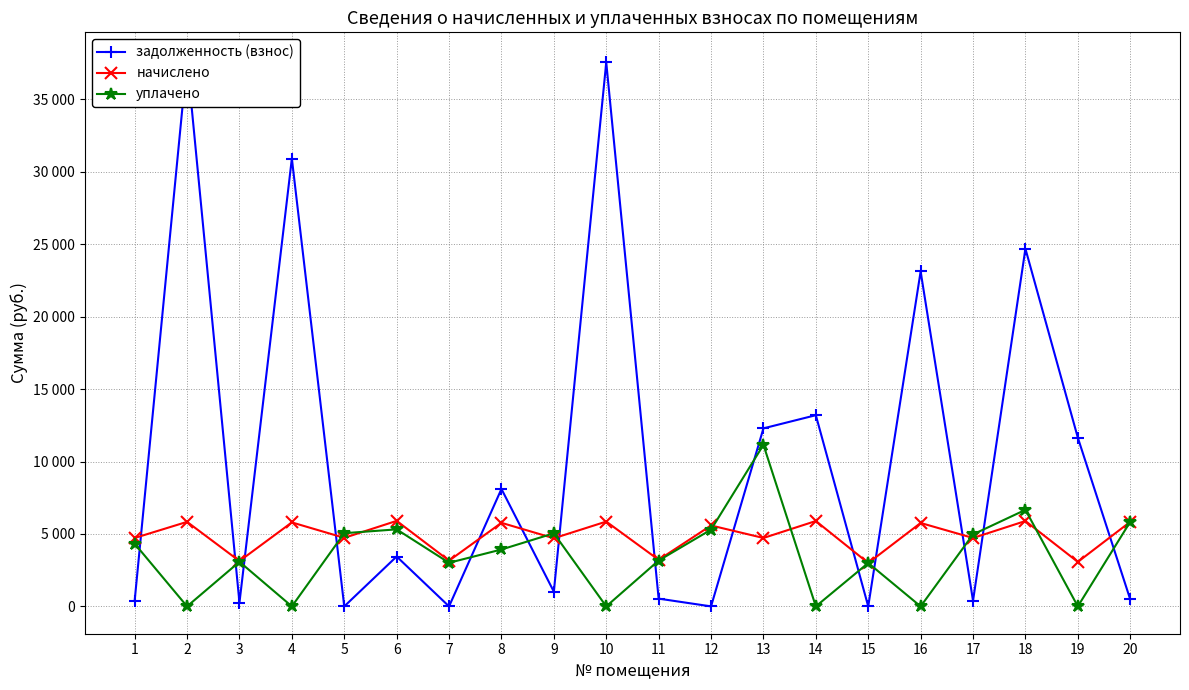

Rank the series at 7 from highest to lowest value.

начислено, уплачено, задолженность (взнос)